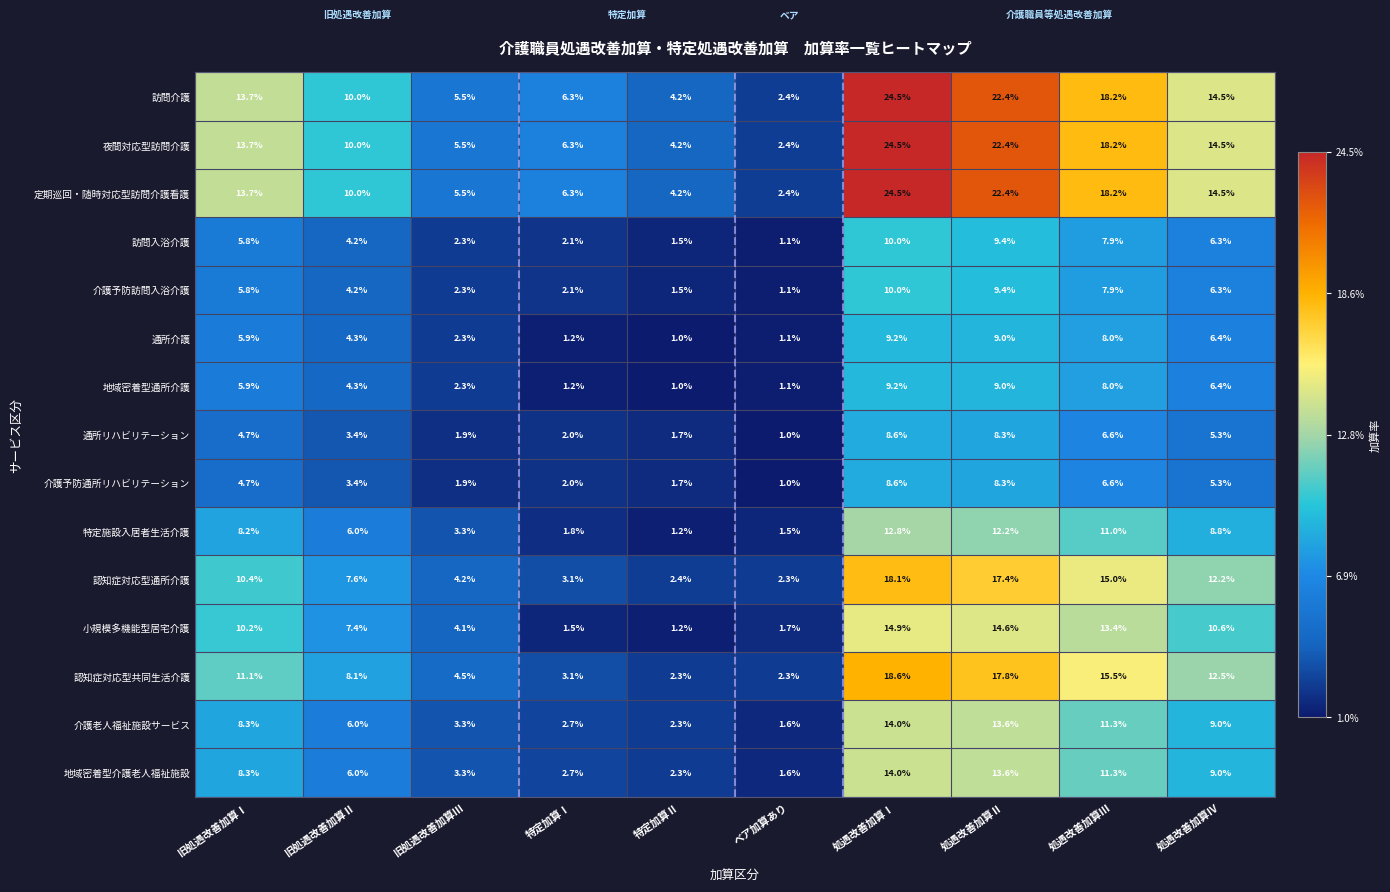

Is the value of 介護予防通所リハビリテーション at 処遇改善加算Ⅲ greater than the value of 特定施設入居者生活介護 at 旧処遇改善加算Ⅲ?

Yes